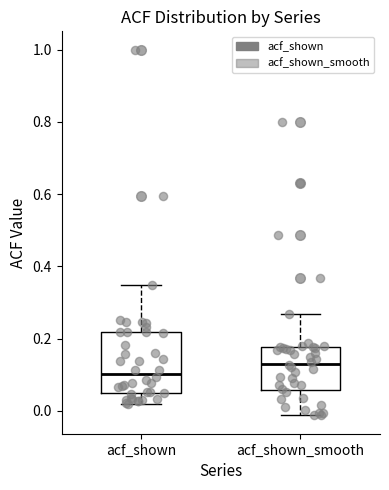

Reading left to right, read every box against the y-axis: the position of its median line, the range the box covers, and the ends of its whiskers. The values are not printed on the chart, so give them approximately, as read against the axis.

acf_shown: median 0.10, box 0.04 to 0.22, whiskers 0.02 to 0.34
acf_shown_smooth: median 0.14, box 0.06 to 0.18, whiskers -0.02 to 0.26